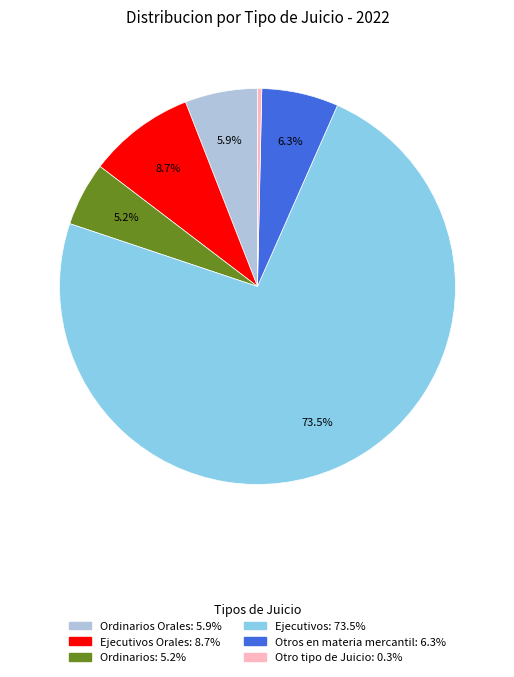

Is there any slice that represents more than half of the pie?

Yes